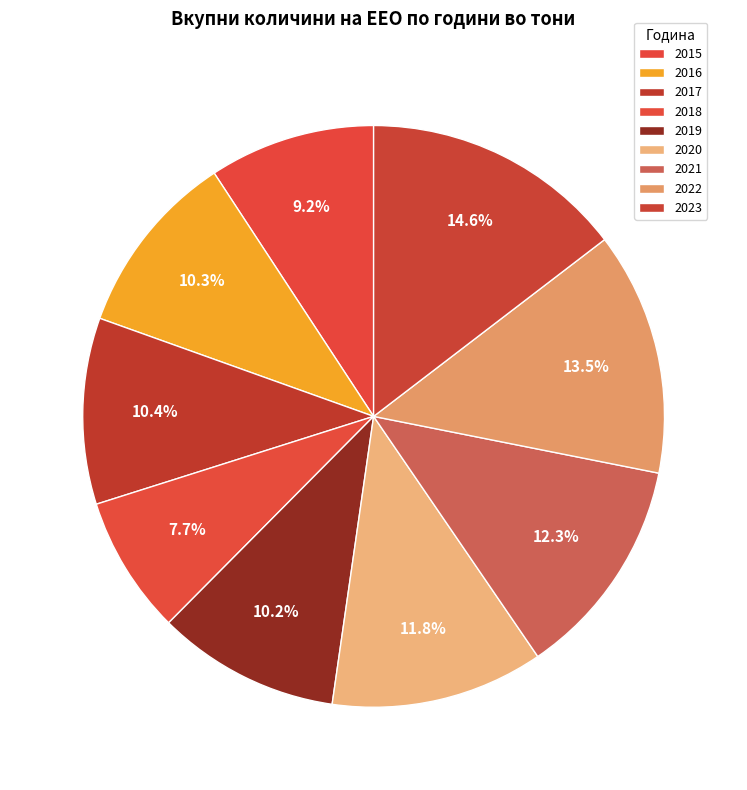

What is the change in value from 2020 to 2021?

+640.4